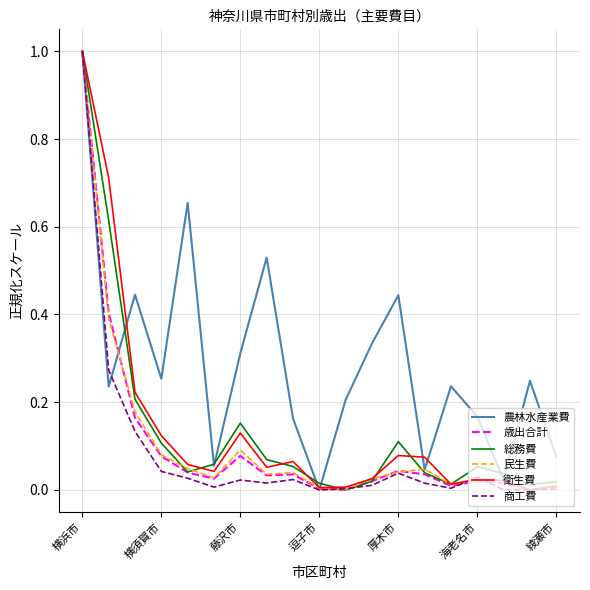

Which series has the largest total across all categories?

農林水産業費